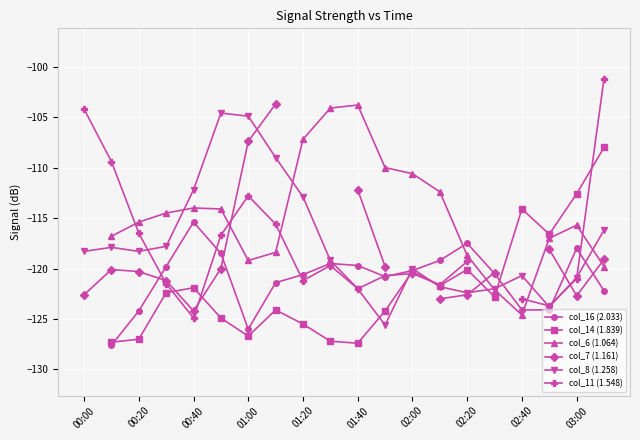

True or false: col_8 (1.258) has a value of -120.9 at 03:00.

True